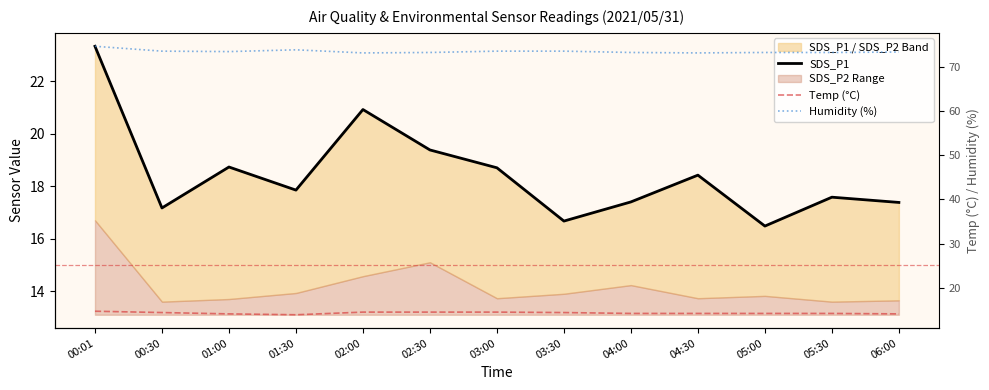

How many categories are shown in the chart?

13